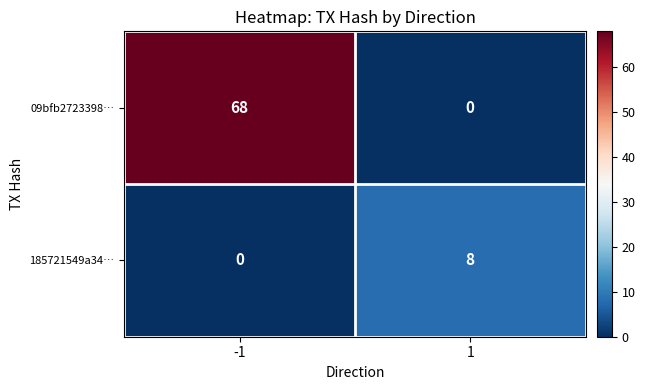

What is the difference between the highest and lowest values at 1?

8